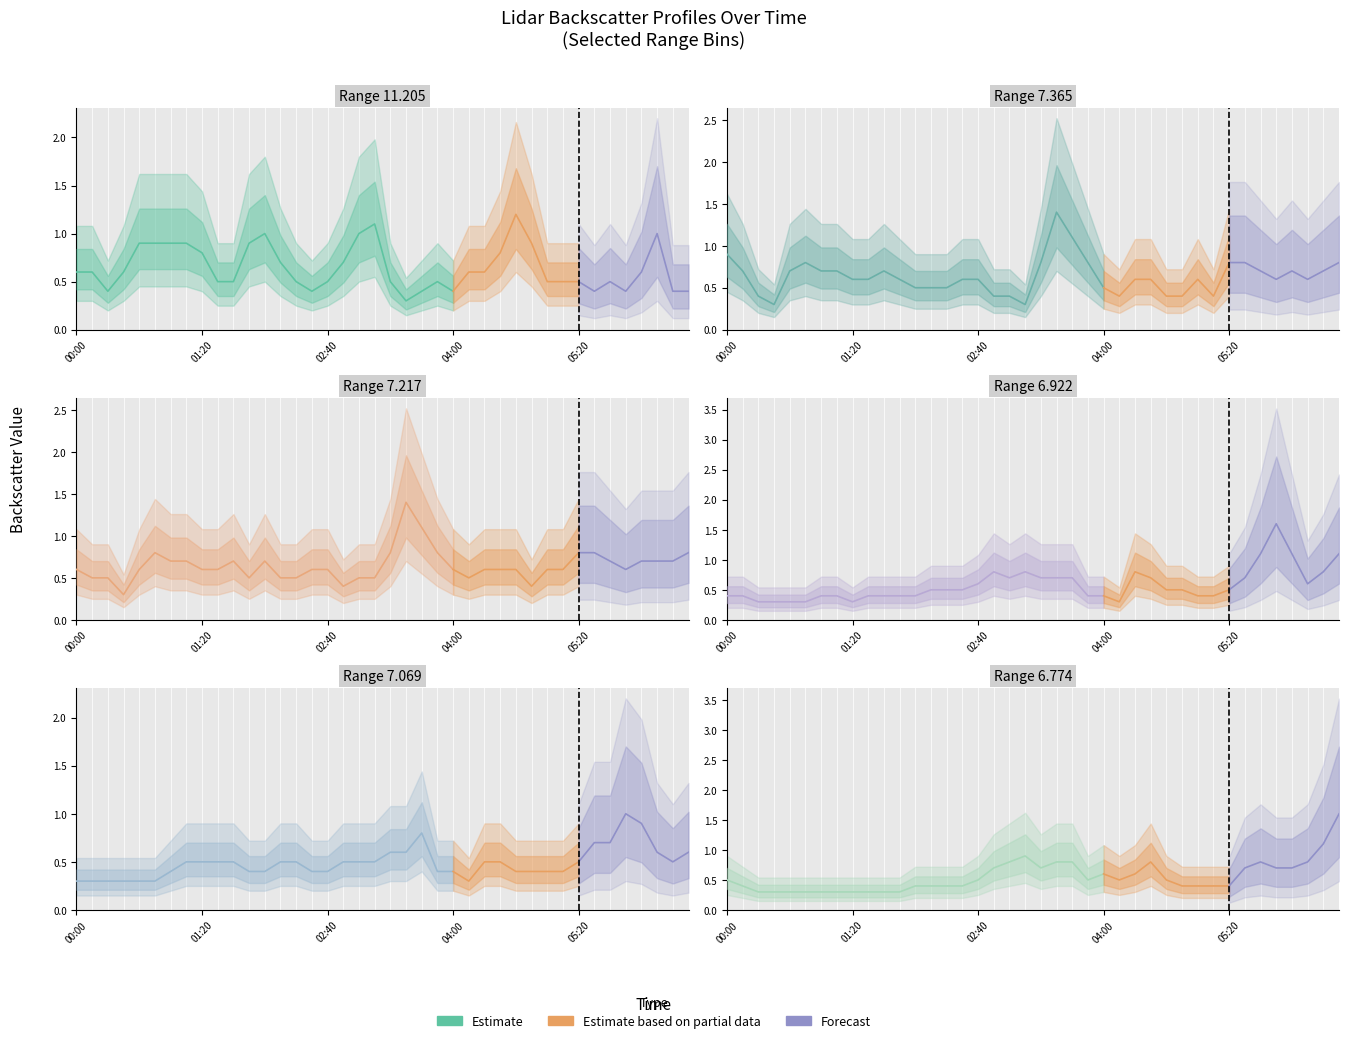

What is the sum of all 7.069 values?

19.5